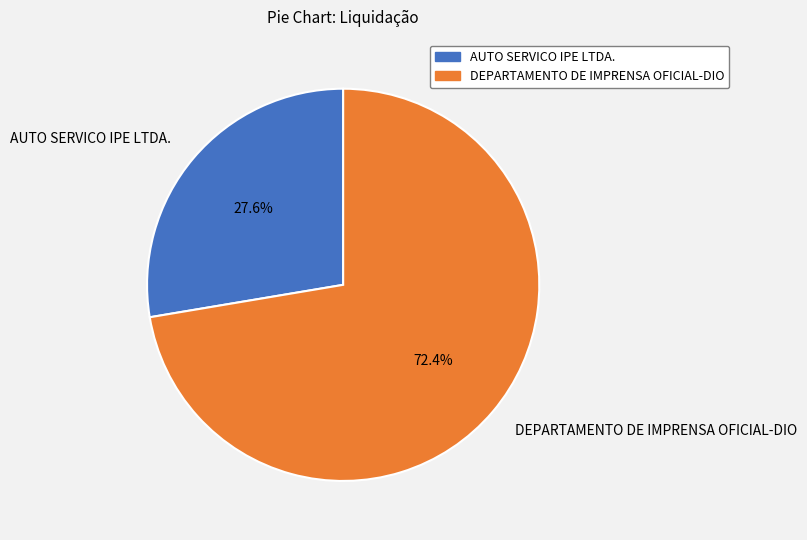

Rank the categories by value from lowest to highest.

AUTO SERVICO IPE LTDA., DEPARTAMENTO DE IMPRENSA OFICIAL-DIO